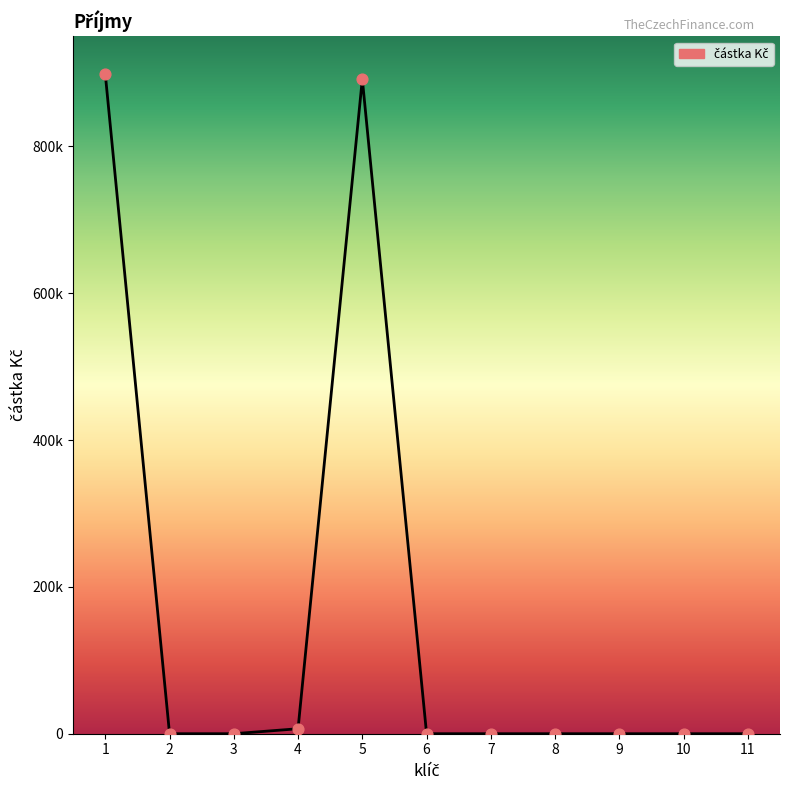

What is the change in value from 2 to 5?

+891722